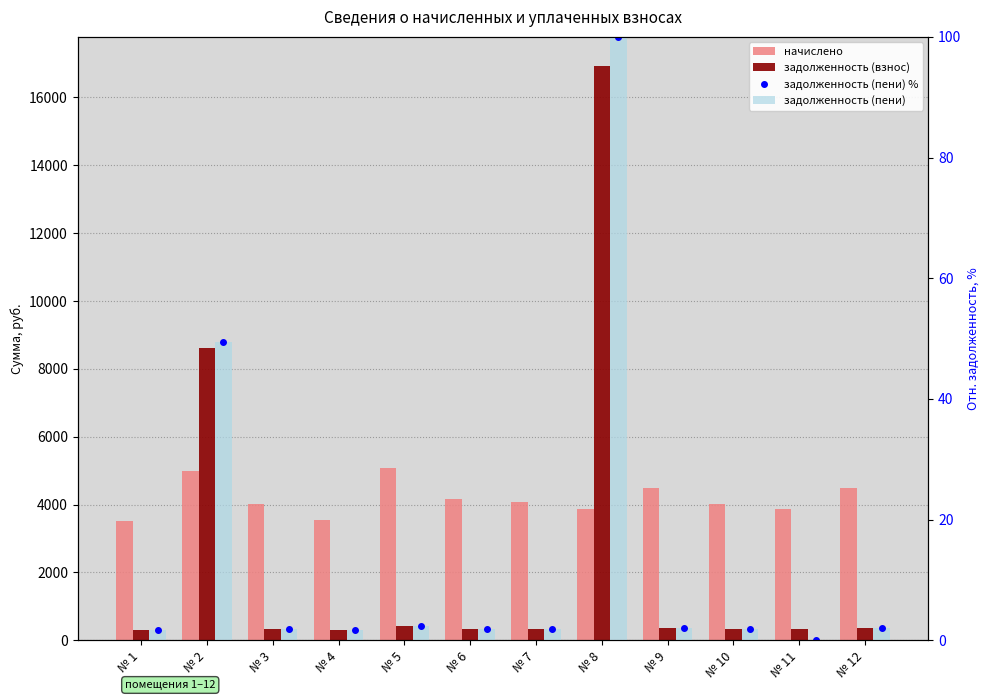

Which series has the widest spread of values?

задолженность (взнос)